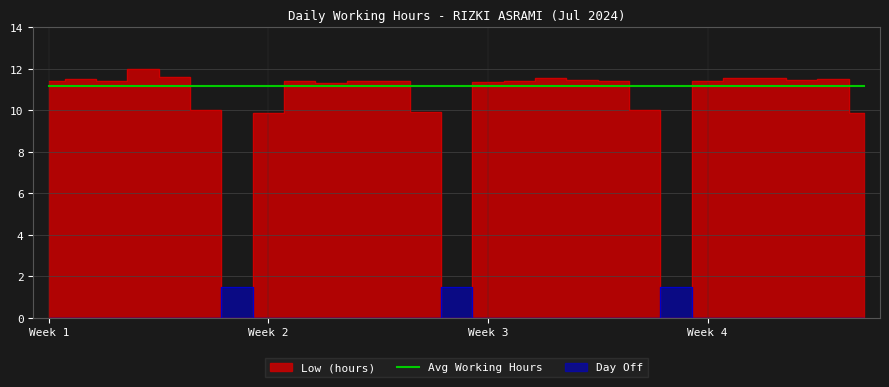

What is the sum of the values at 6 and 1?

21.4